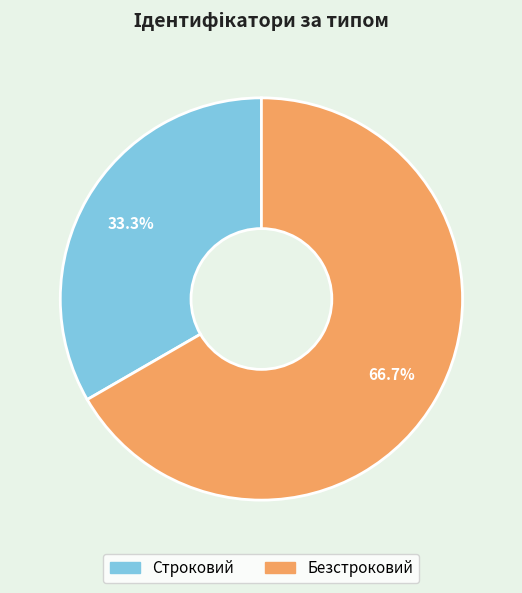

How many segments does this pie chart have?

2